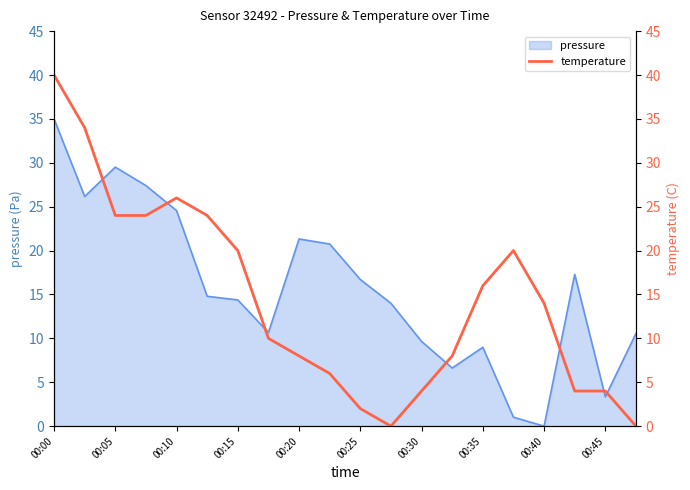

Which category has the lowest value in the pressure series?

00:40